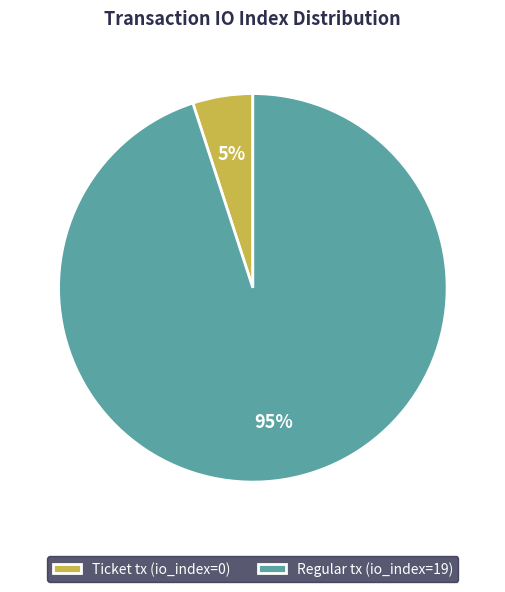

Between Regular tx (io_index=19) and Ticket tx (io_index=0), which is larger?

Regular tx (io_index=19)